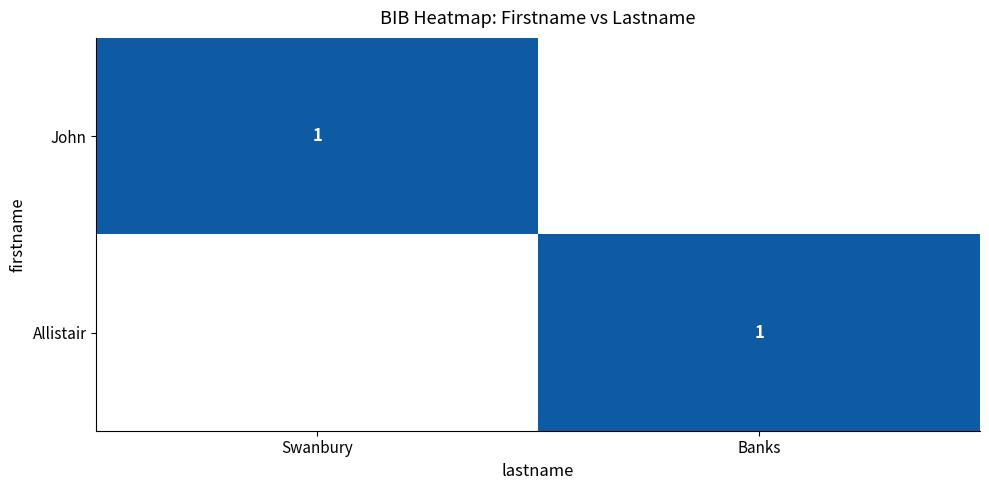

Which category has the highest value across all series?

Swanbury